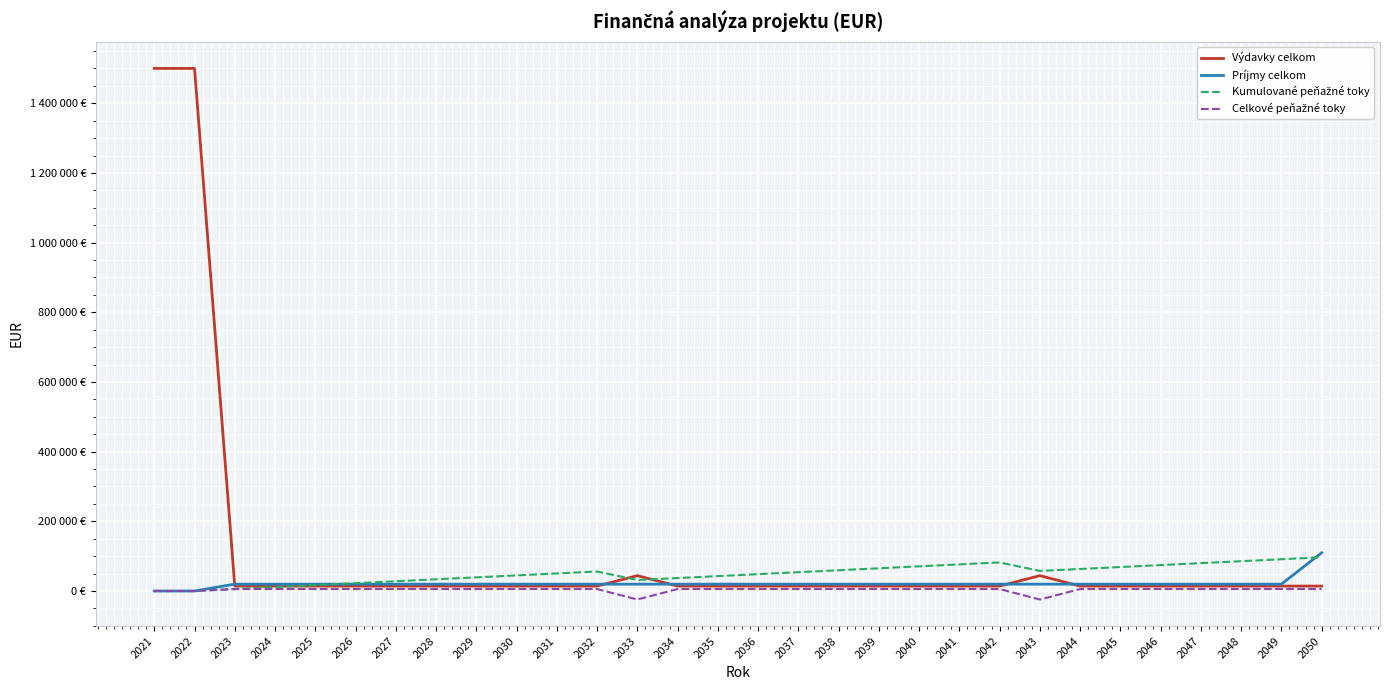

Which series changed the most between 2022 and 2036?

Výdavky celkom